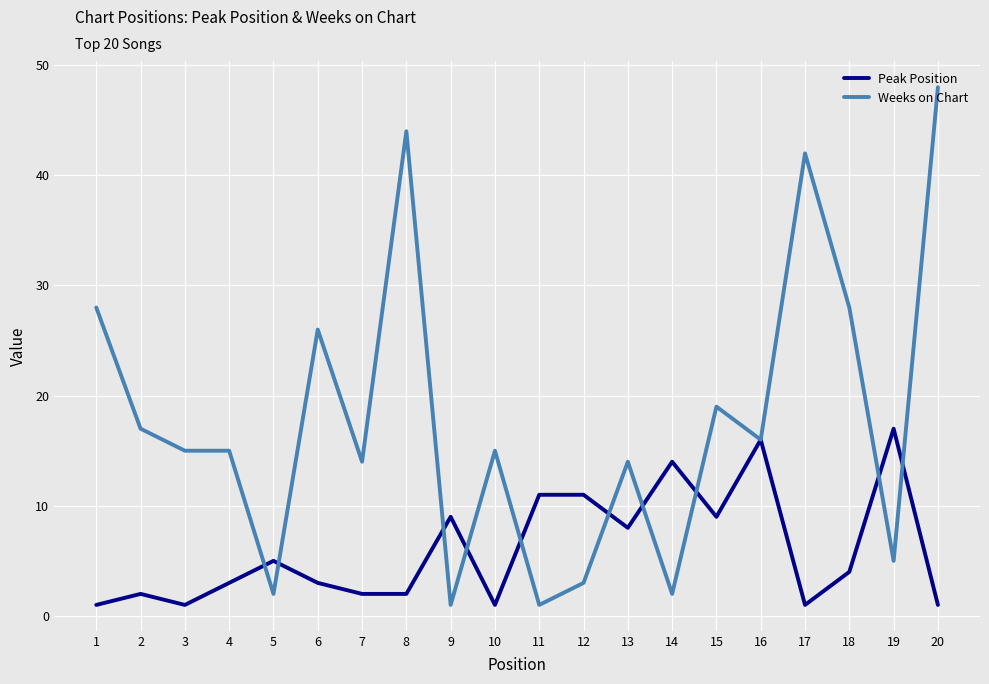

What is the difference between the highest and lowest values at 11?

10